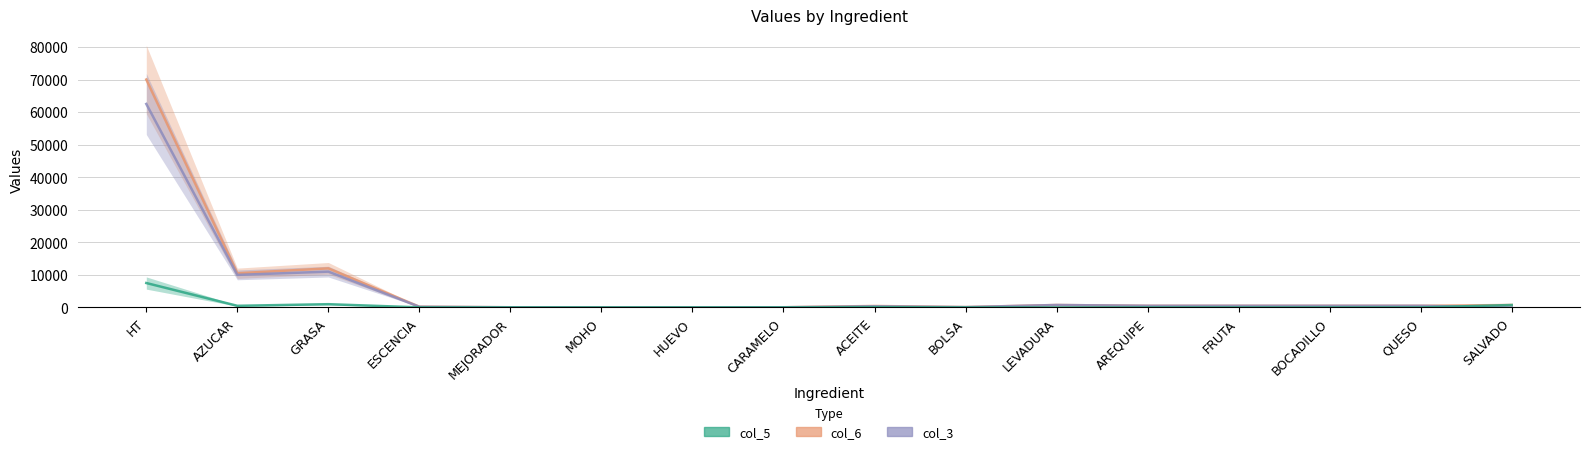

What is the label of the 10th point from the left?

BOLSA